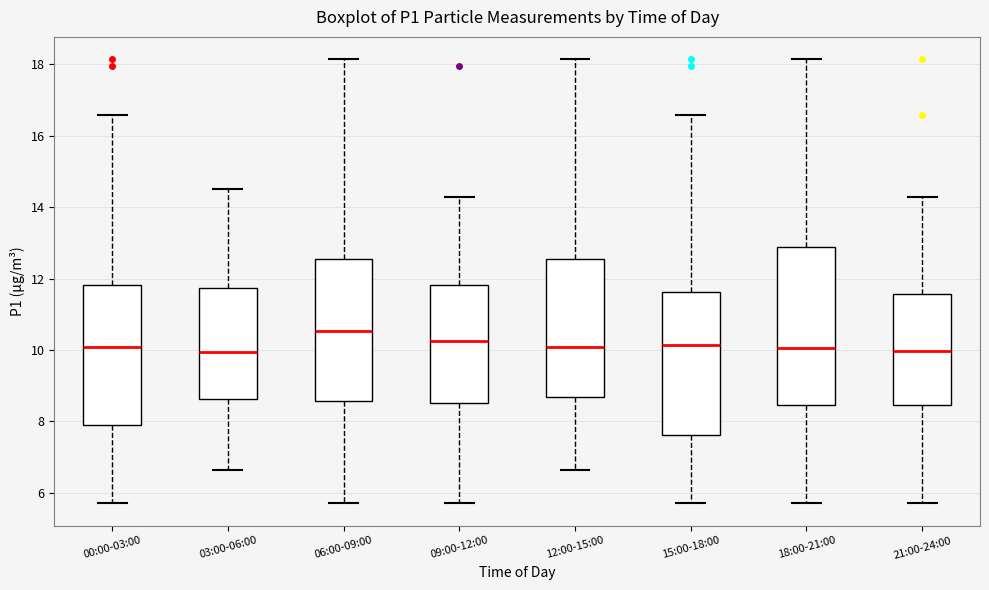

Where does the lower whisker of the box for 12:00-15:00 end on the y-axis? The values are not printed on the chart, so give them approximately, as read against the axis.

6.6